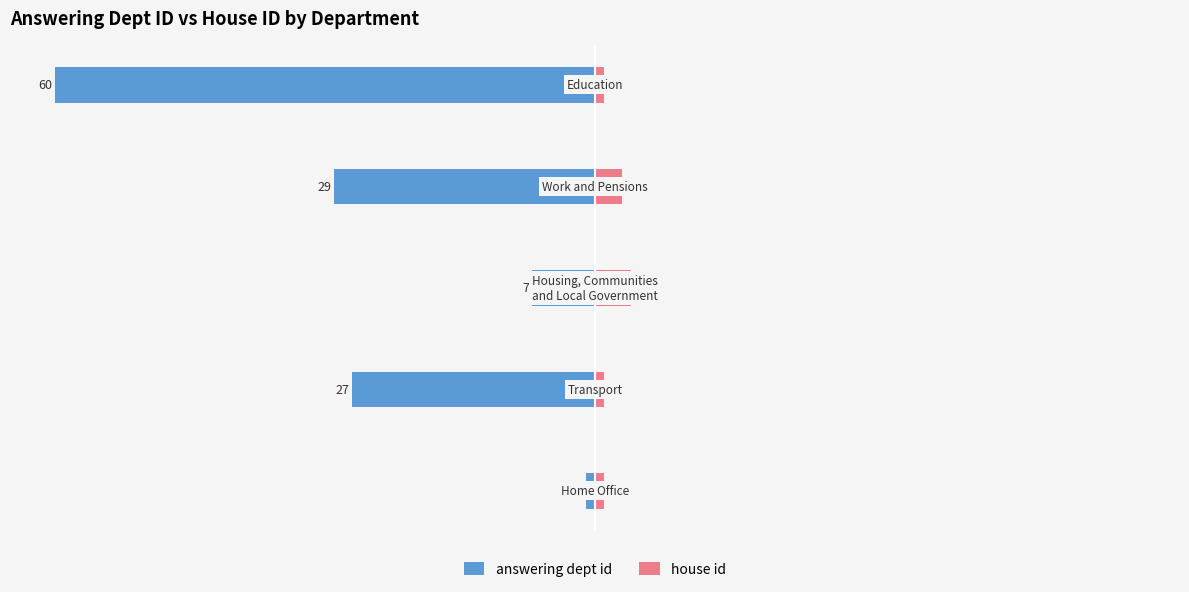

Reading right to left, transcribe all the data shown in this chart.

answering dept id: 0=-60	−20=-29	−40=-7	−60=-27	−80=-1
house id: 0=1	−20=3	−40=4	−60=1	−80=1